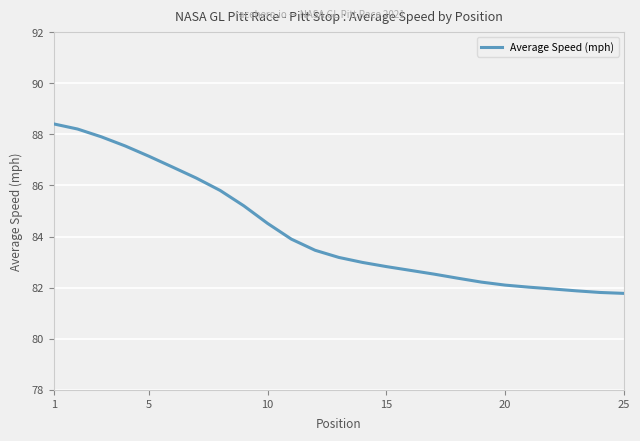

What is the minimum value shown in the chart?

81.8